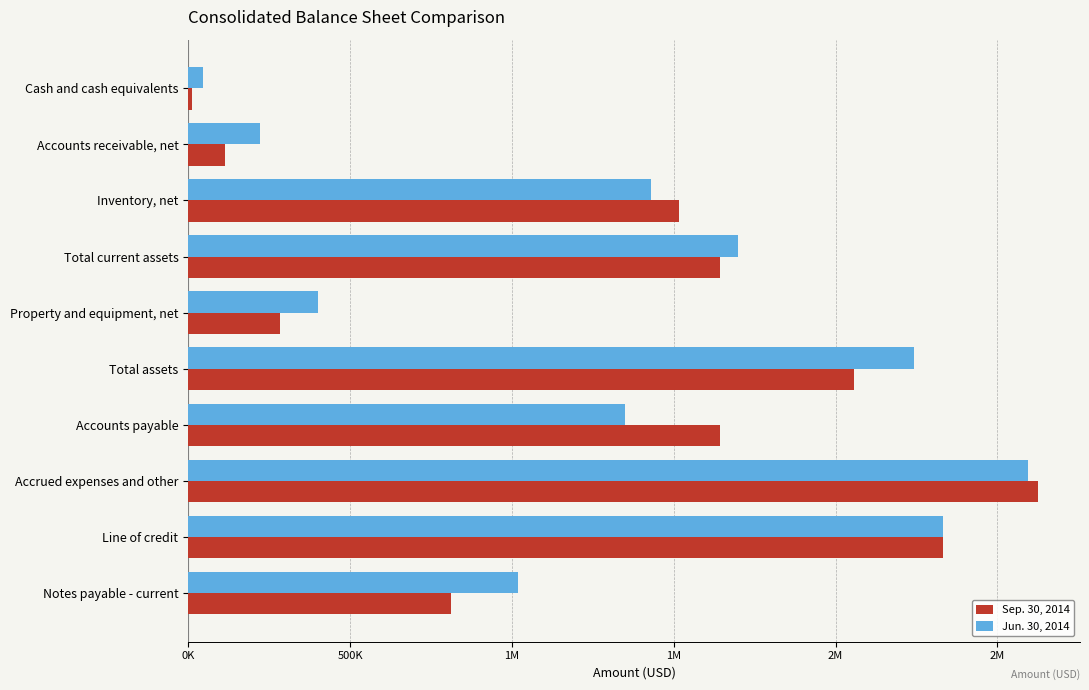

What are all the series names shown in the legend?

Sep. 30, 2014, Jun. 30, 2014